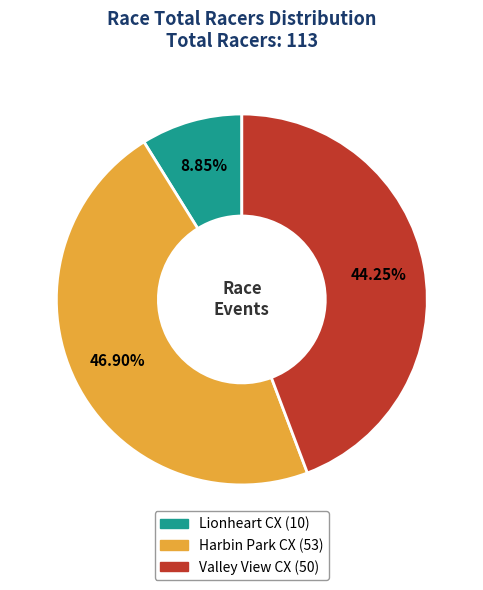

Is it true that Valley View CX is 44% of the pie?

True